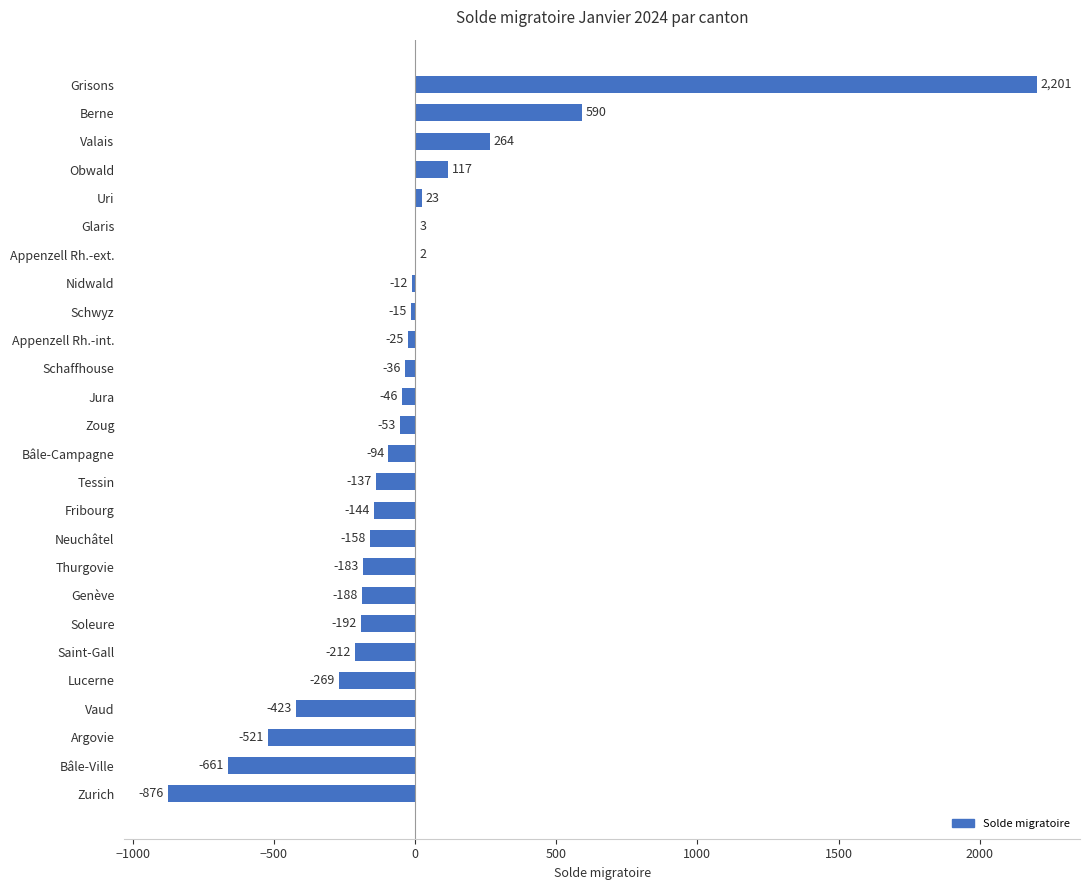

What value does the data have at Fribourg, to the nearest 10?

-140